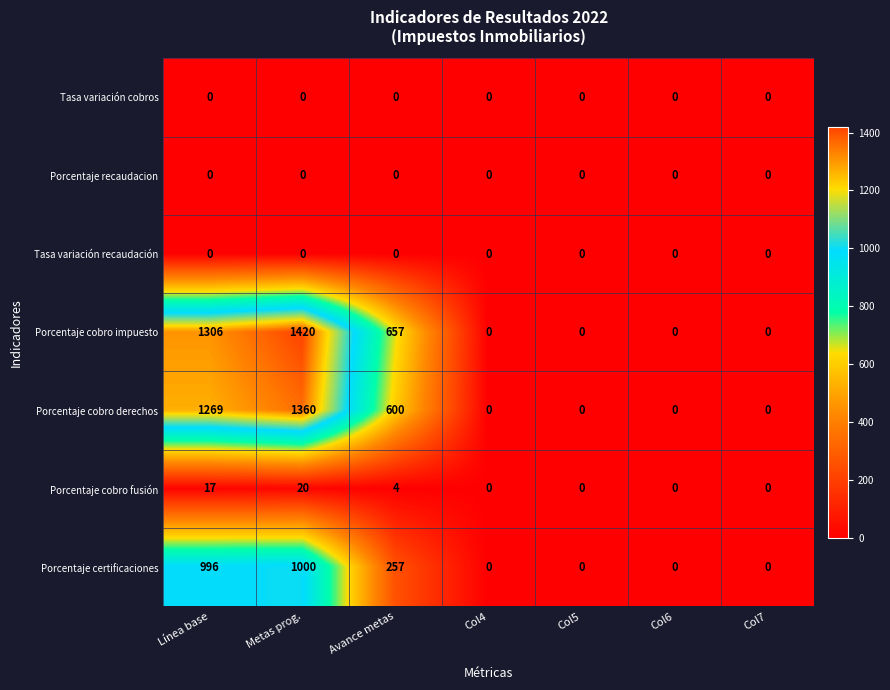

What is the sum of all Porcentaje cobro impuesto values?

3383